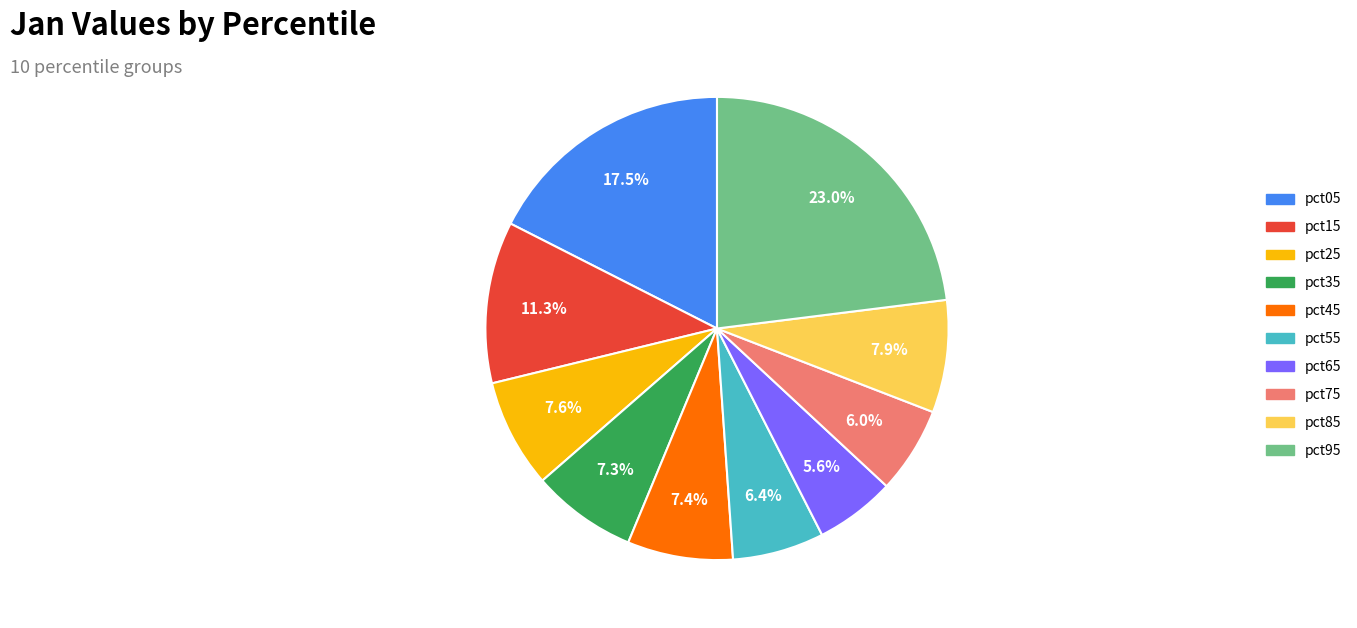

Does pct95 account for over 50% of the chart?

No